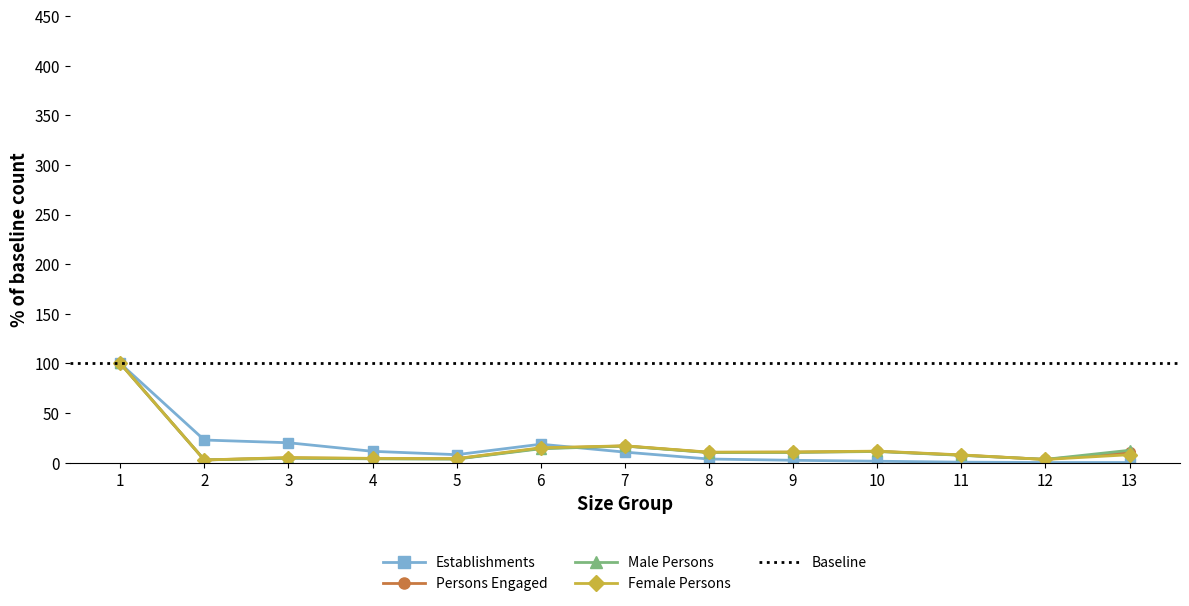

At which category is the sum across all series the highest?

1